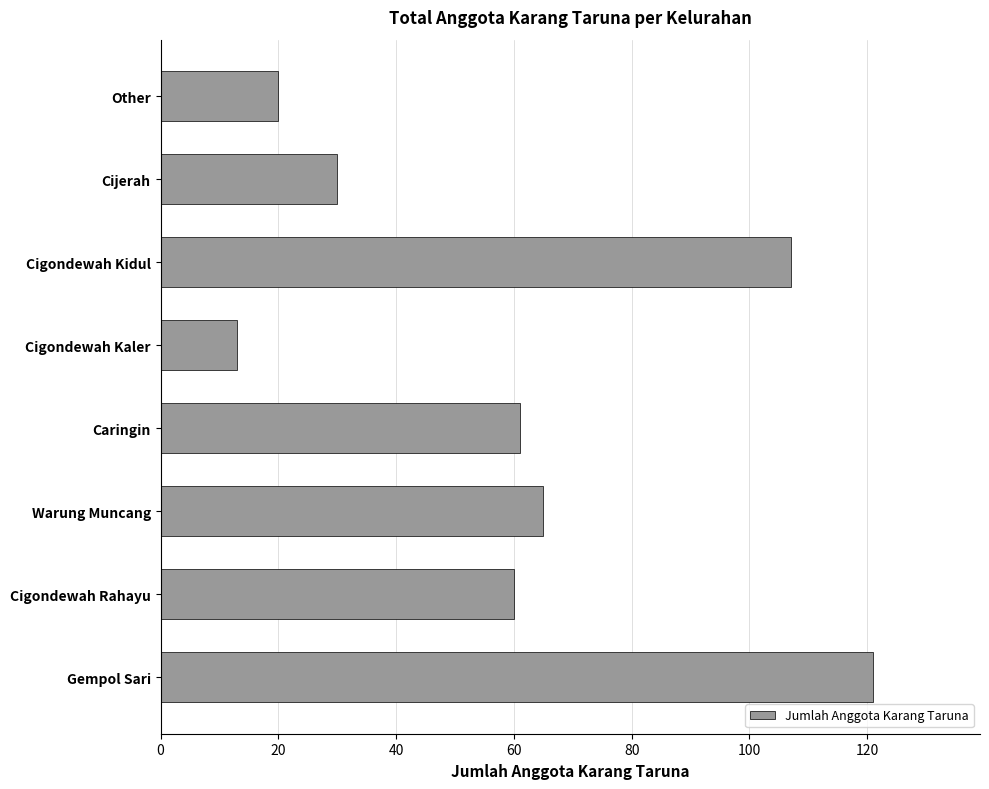

The value at Cigondewah Rahayu is 60. True or false?

True